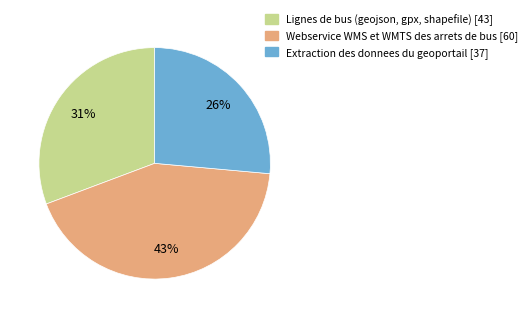

How many segments does this pie chart have?

3